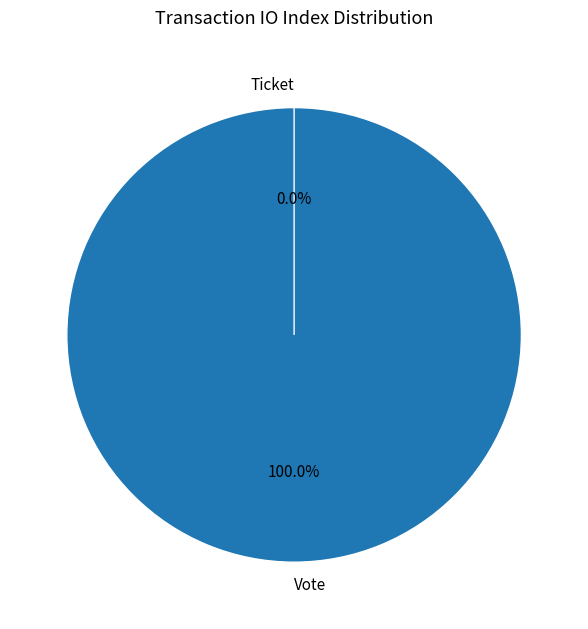

Which slice represents more than half of the pie?

Vote